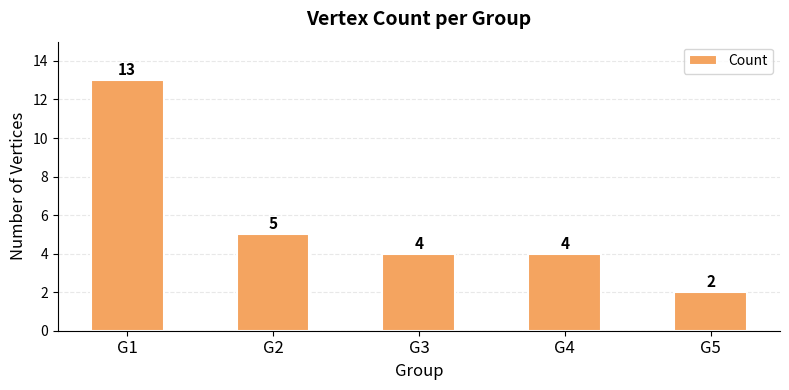

At which label is the value closest to 7?

G2